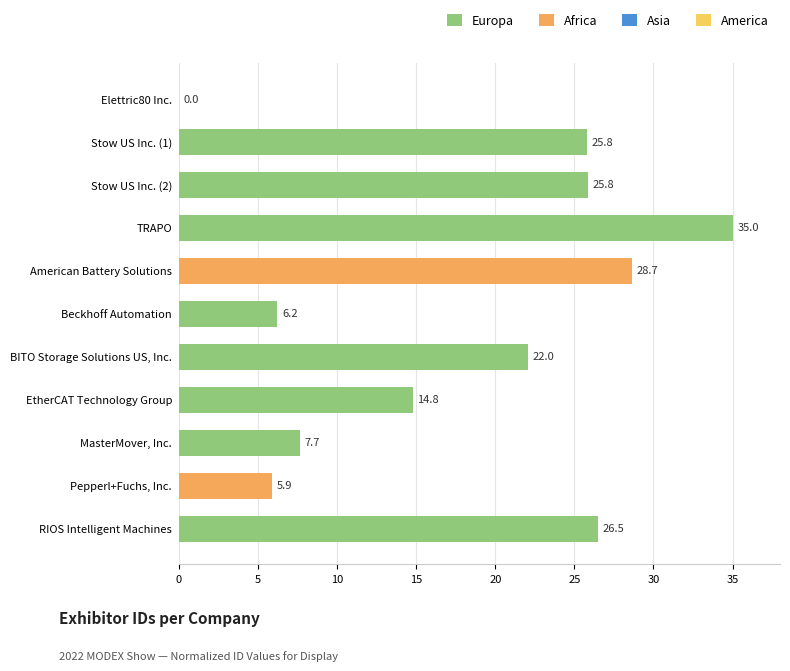

Between Elettric80 Inc. and Beckhoff Automation, which is larger?

Beckhoff Automation